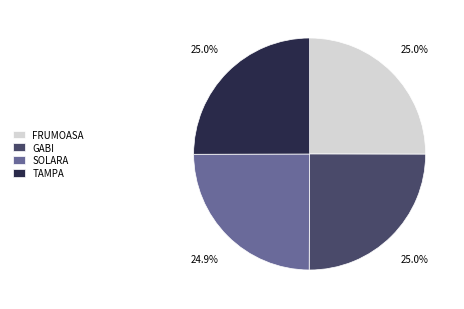

Does SOLARA account for over 50% of the chart?

No